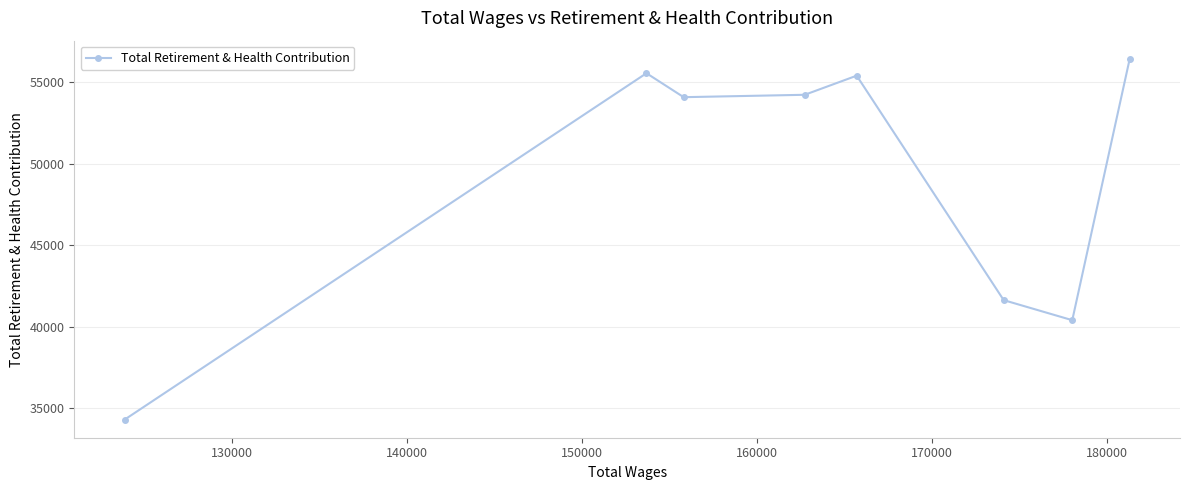

What is the value of the 8th point from the left?

56459